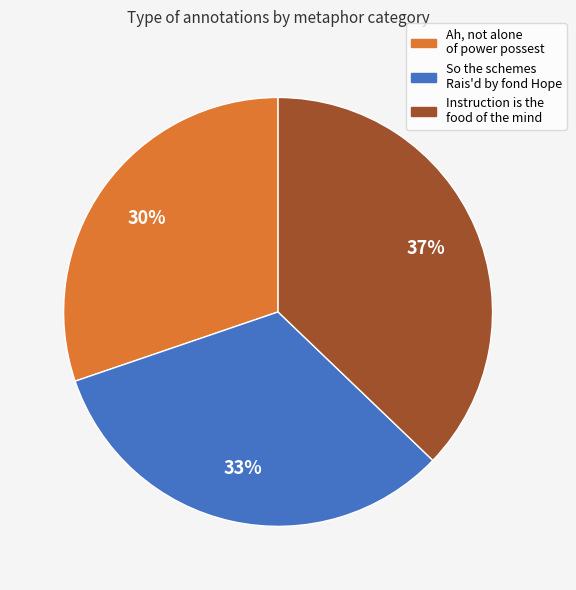

To the nearest percent, what is the average slice percentage?

33%